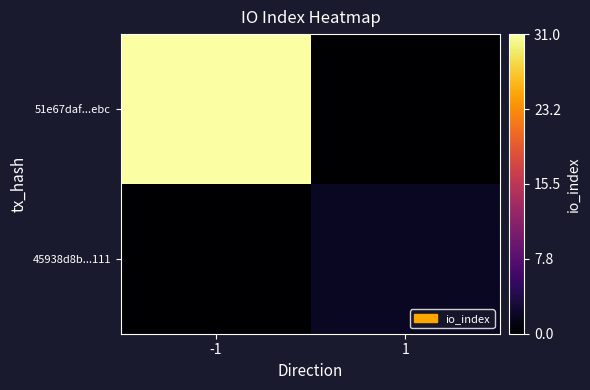

Between -1 and 1, which is larger?

-1